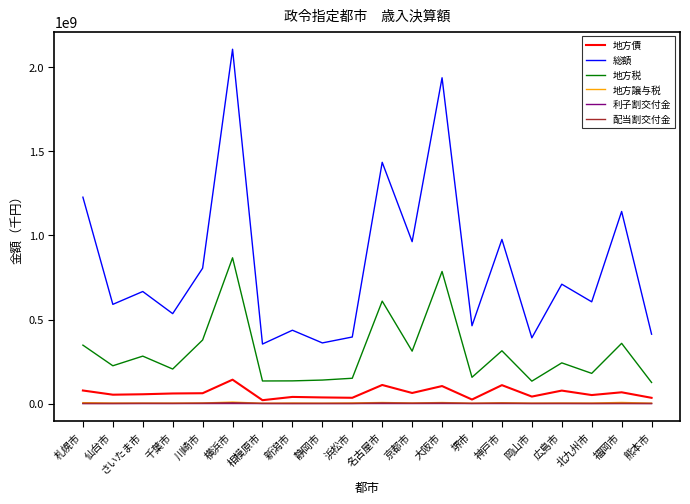

Which label corresponds to the largest value in the chart?

横浜市